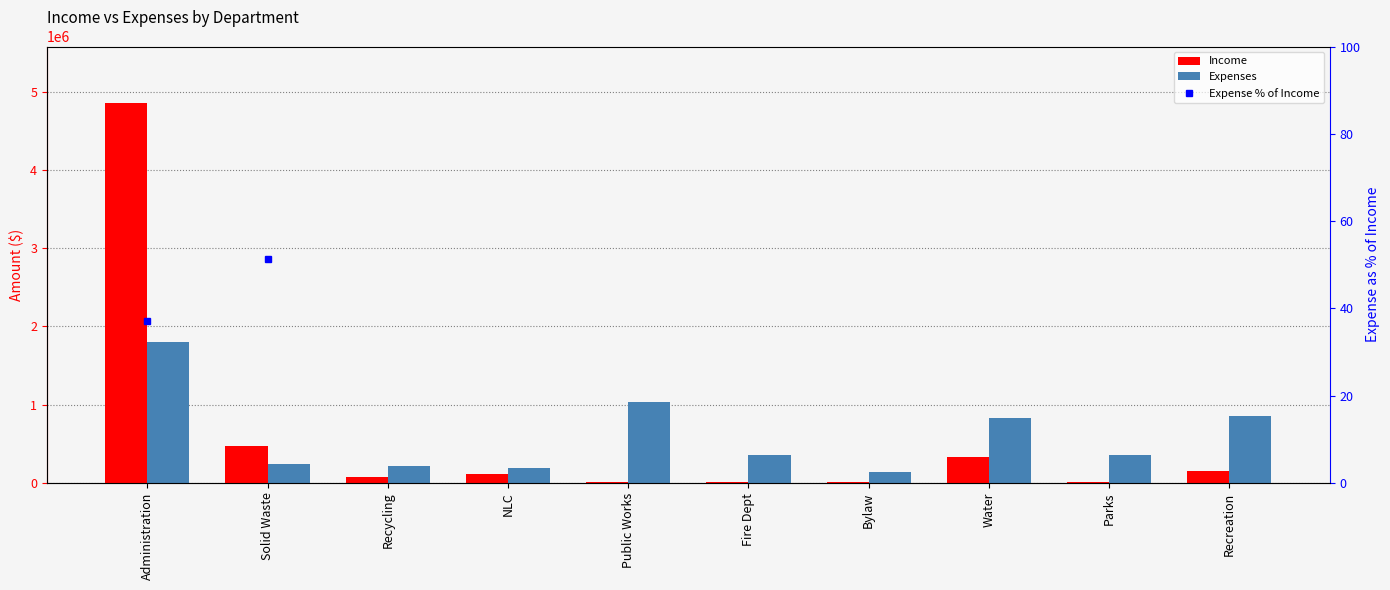

What is the sum of the Income values at Recreation and Public Works?

158875.0